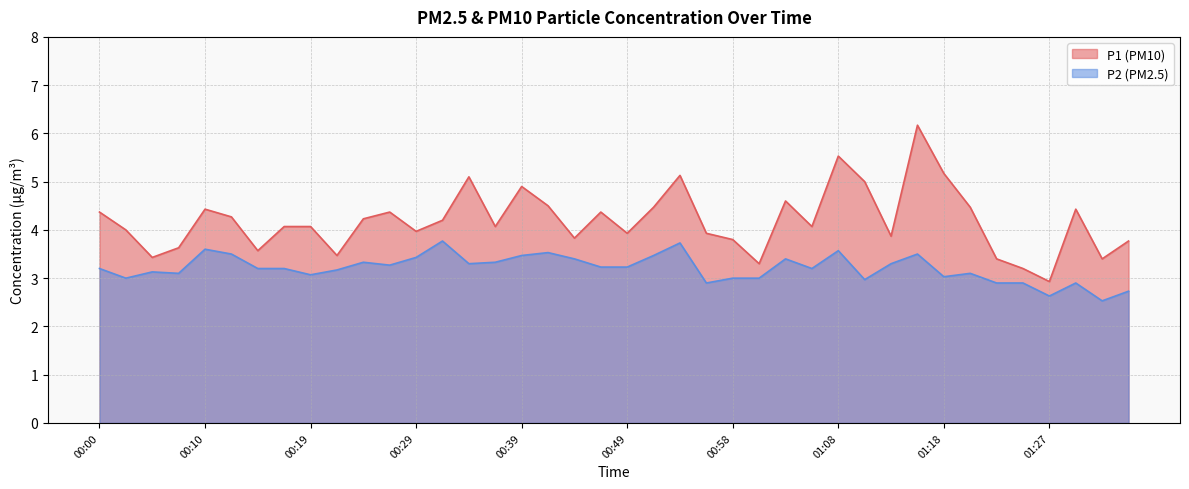

What is the value of the P1 point at the 18th from the left?

4.5